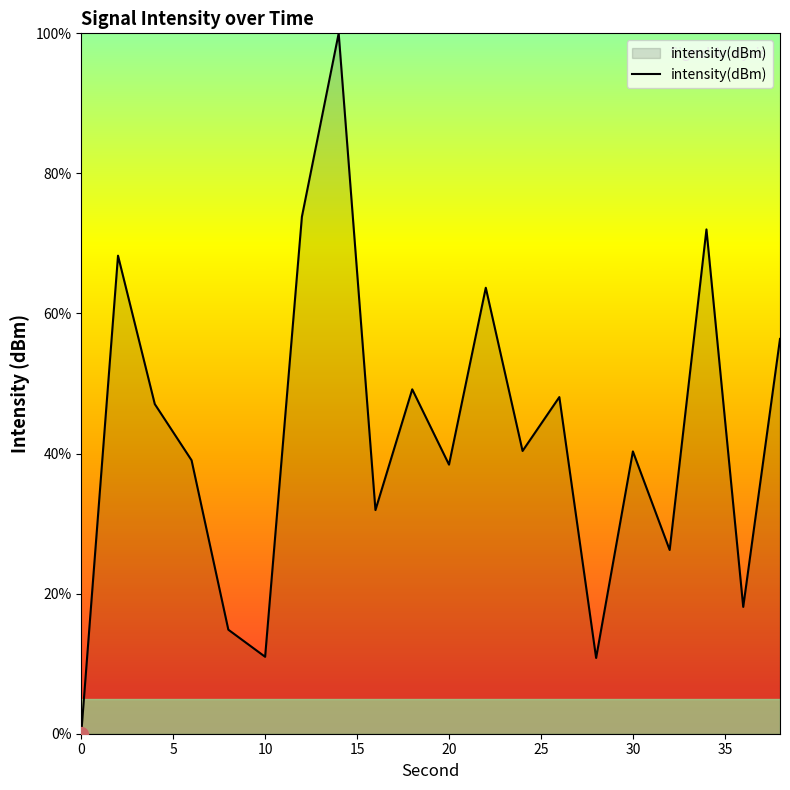

What is the difference between the maximum and minimum values?

100.0